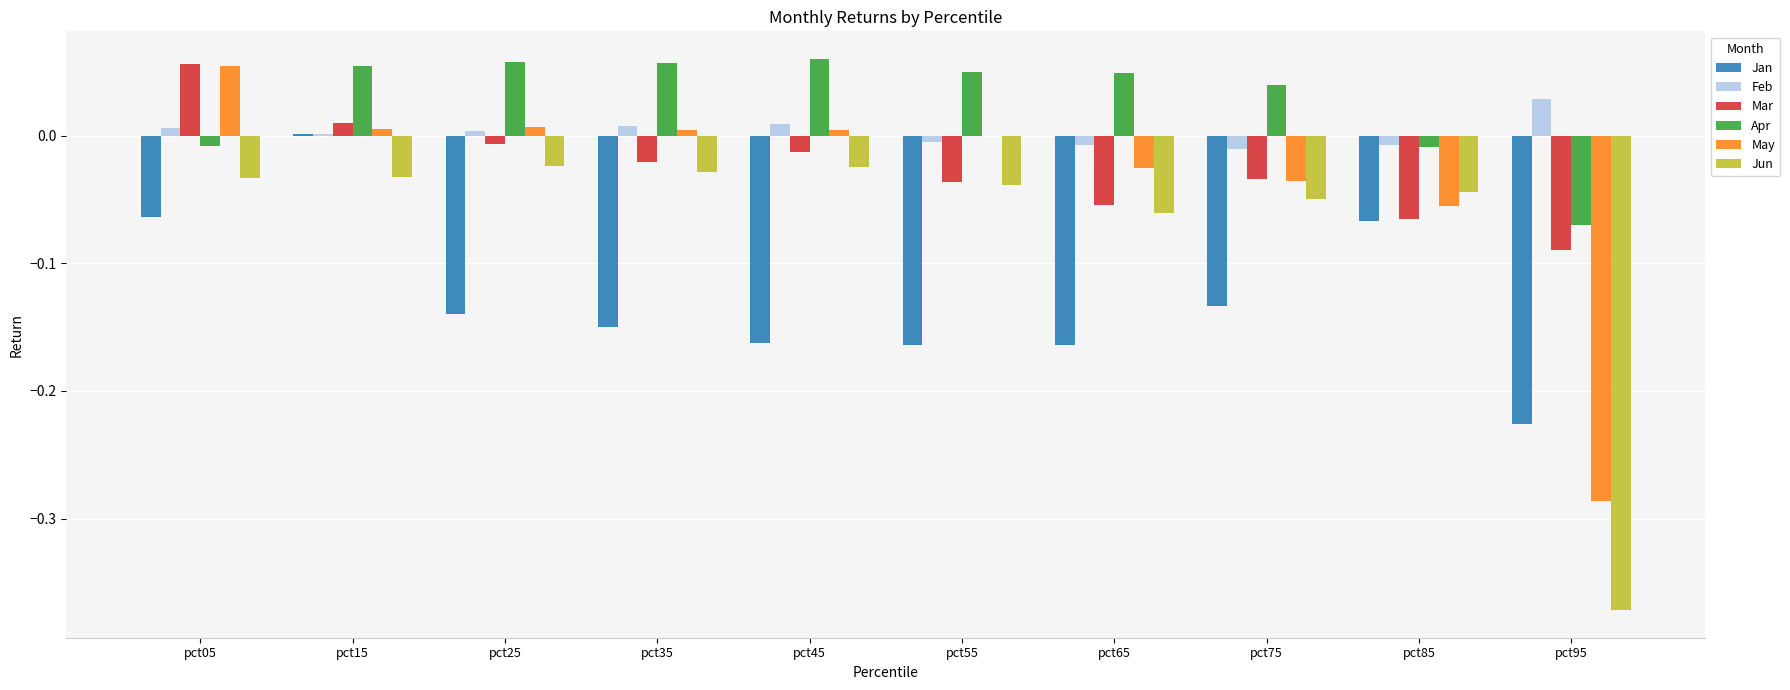

How many values in the Apr series exceed 0?

7